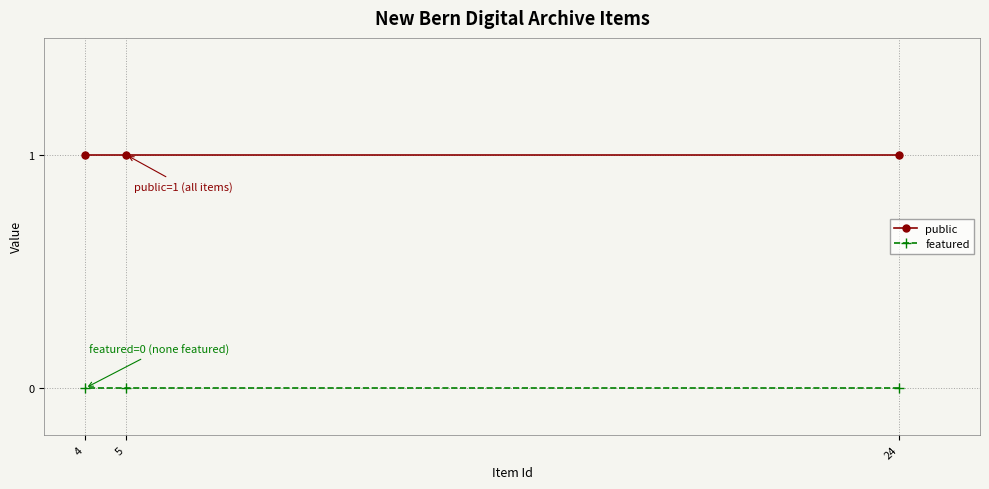

What are all the series names shown in the legend?

public, featured